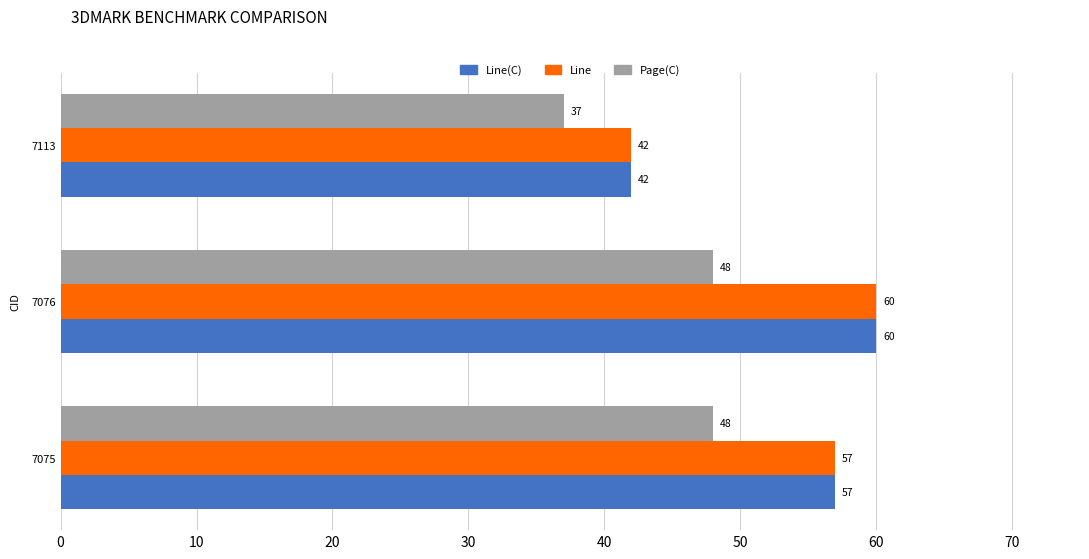

Is the value of Line(C) at 7076 greater than the value of Page(C) at 7075?

Yes